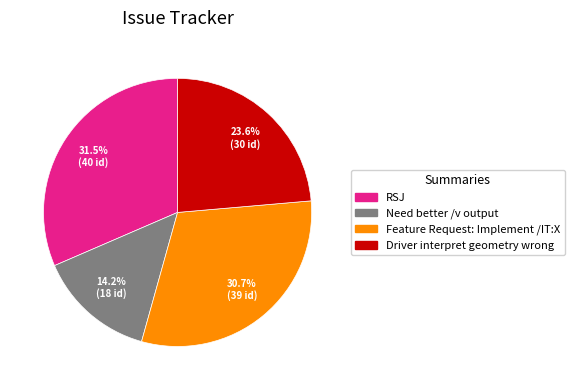

To the nearest percent, what portion does Need better /v output represent?

14%